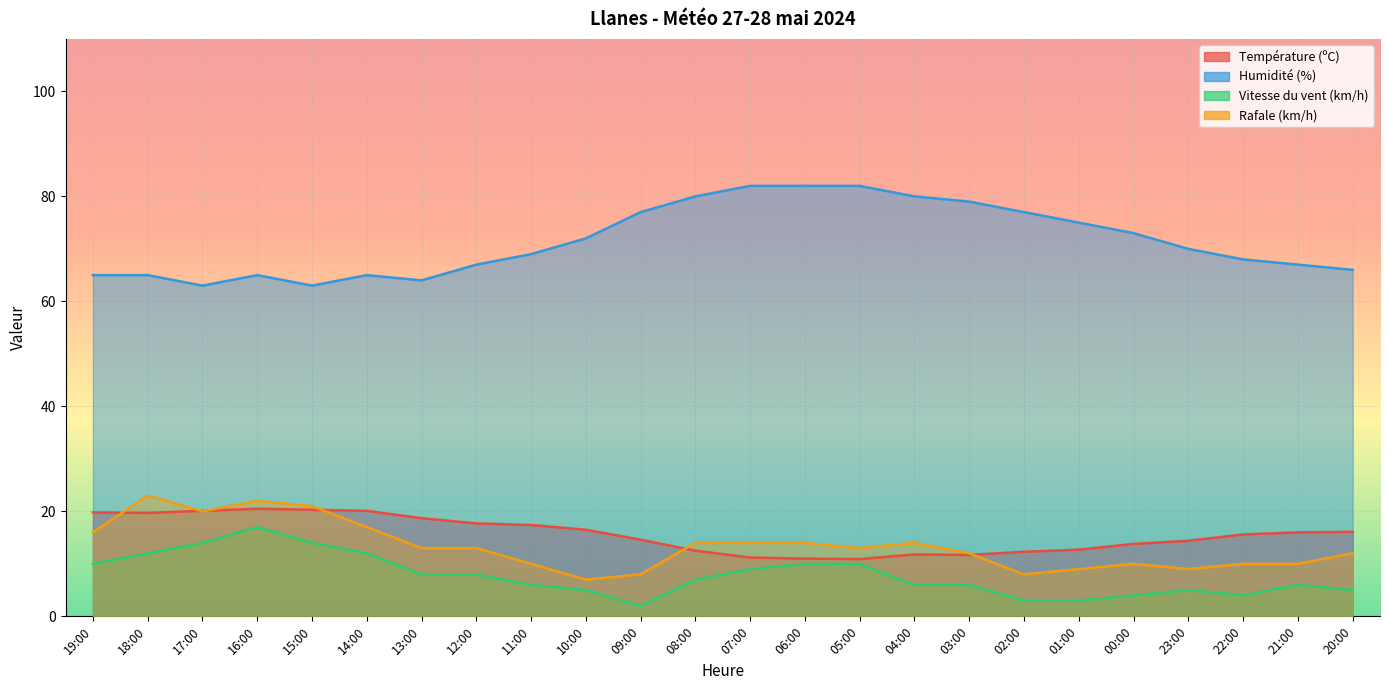

The Température (ºC) series shows 12.3 at 02:00. True or false?

True